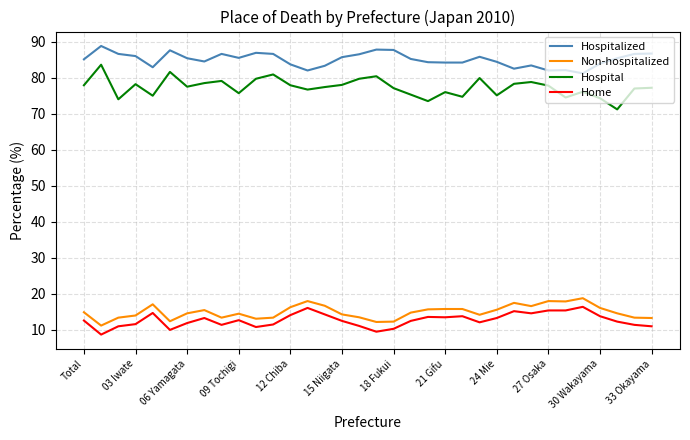

What is the minimum value for Non-hospitalized?

11.2